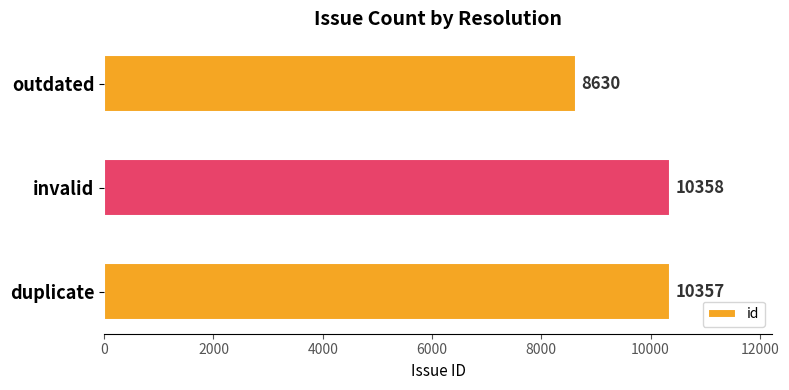

What is the maximum value shown in the chart?

10358